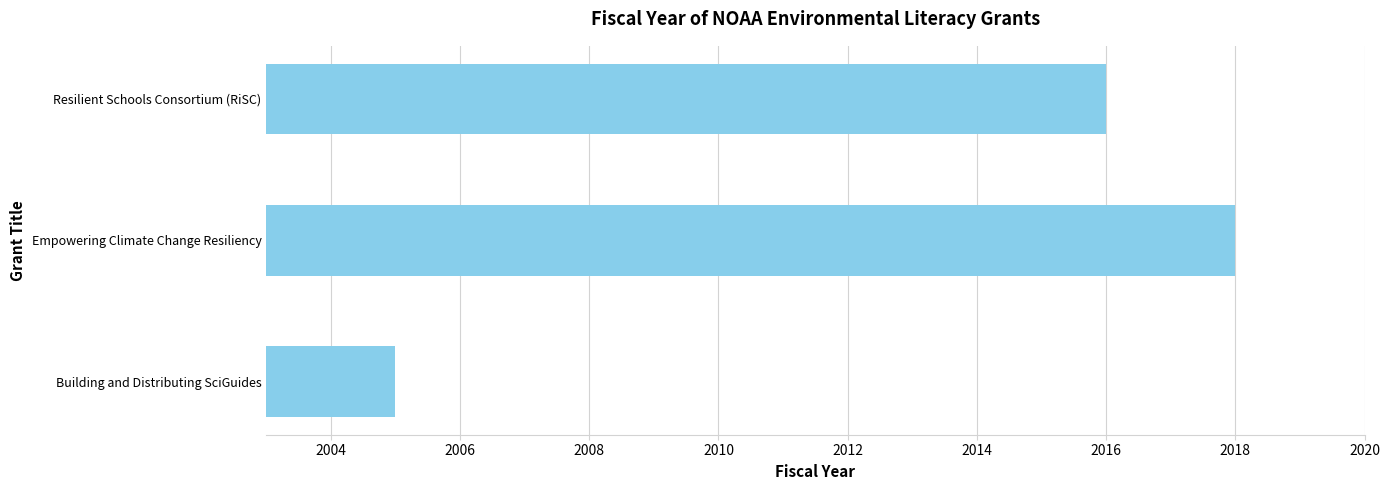

How many categories are shown in the chart?

3